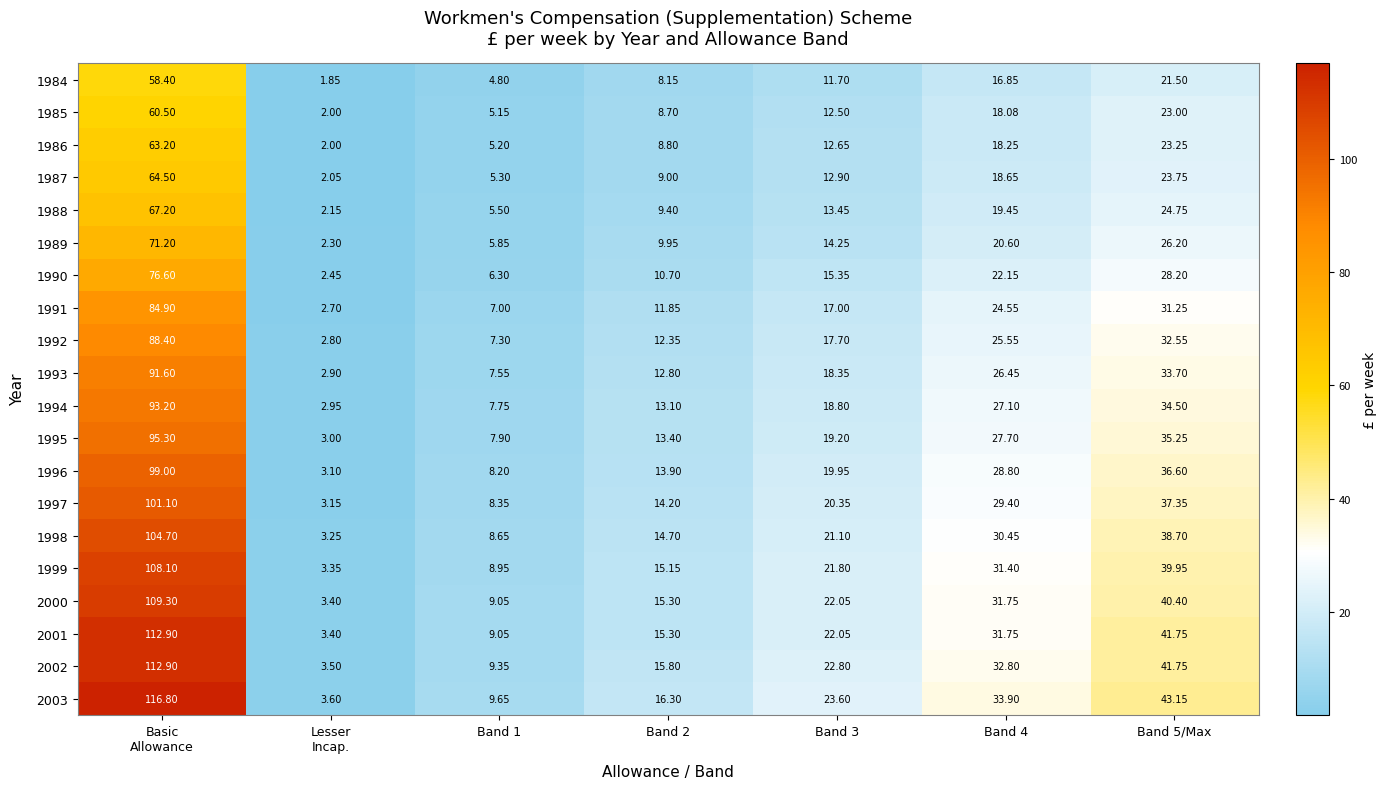

Which series has the largest range (max minus min)?

2003